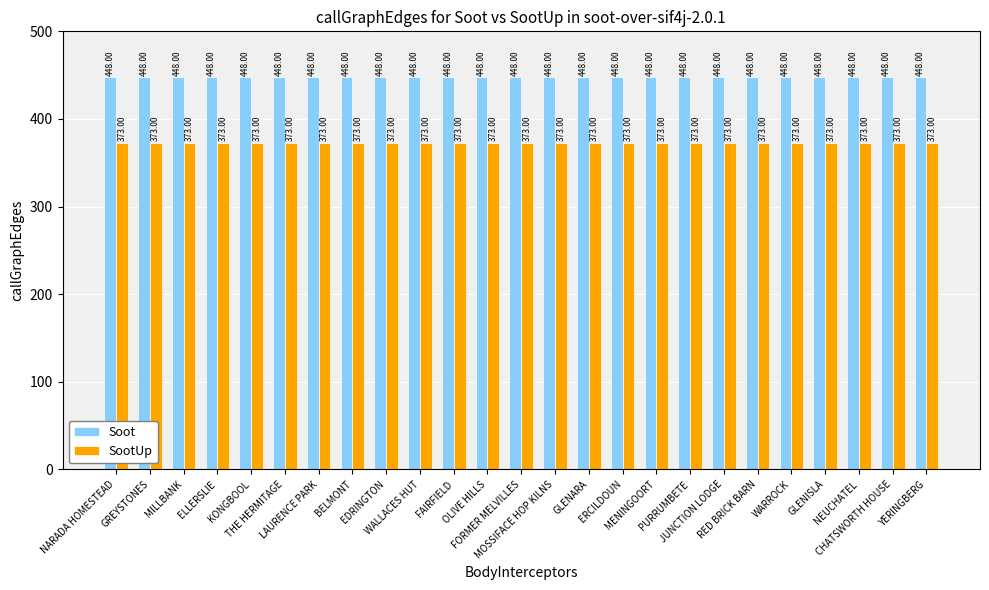

True or false: Soot has a value of 448 at KONGBOOL.

True